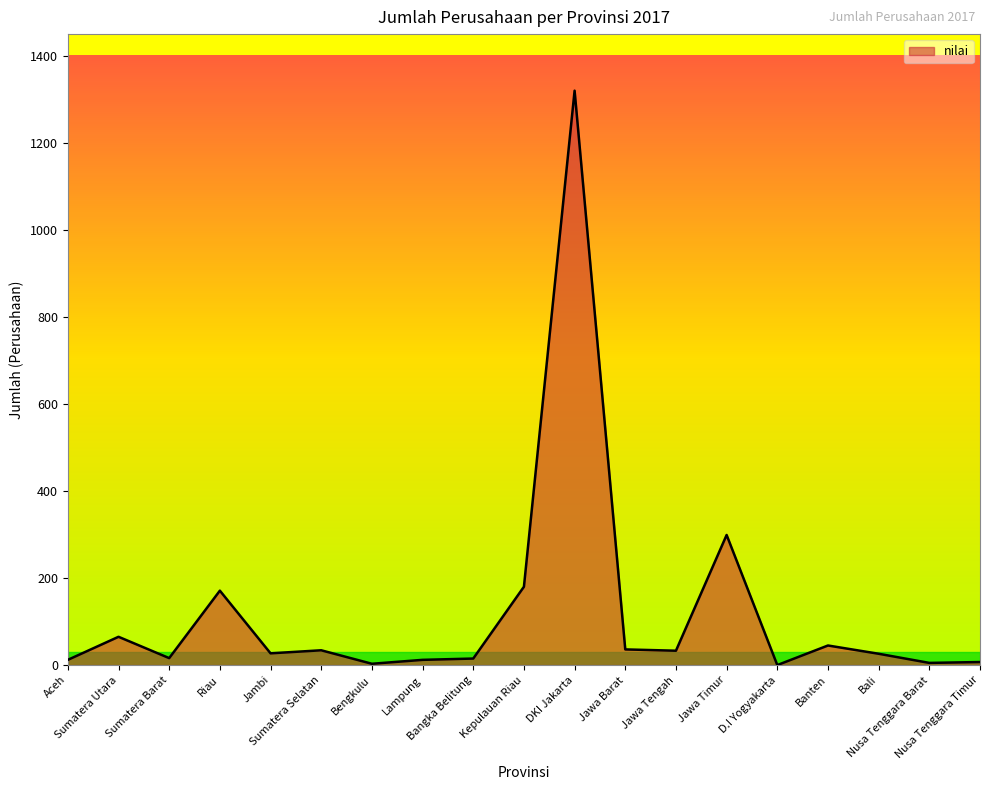

At which category does the data reach its first local peak?

Sumatera Utara